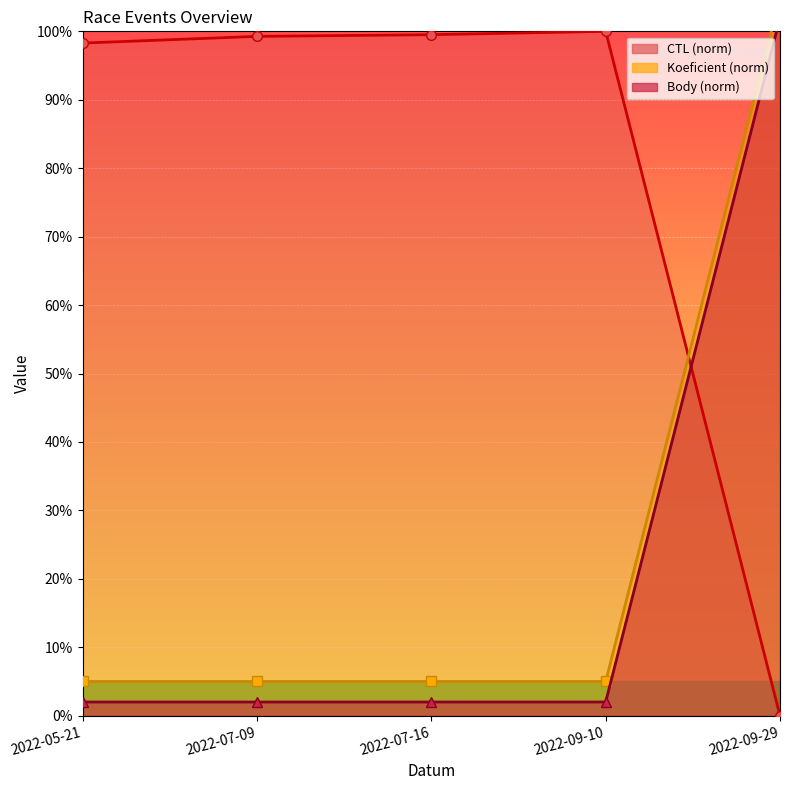

What is the label of the 4th point from the left?

2022-09-10